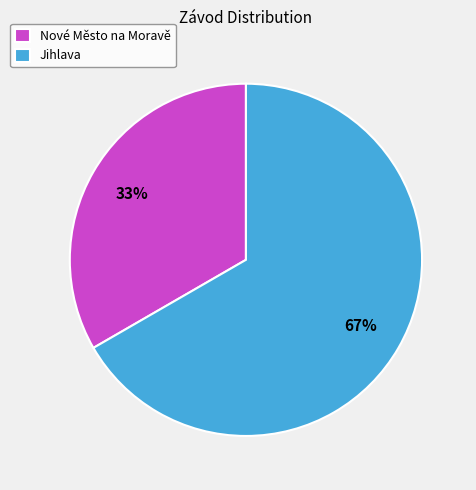

What is the ratio of the value at Nové Město na Moravě to the value at Jihlava?

0.5